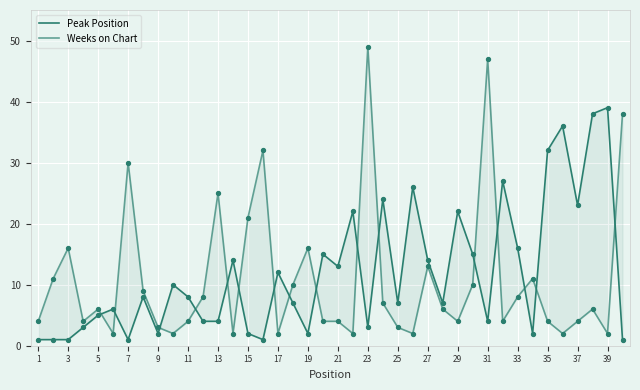

Which series reaches the minimum Y coordinate?

Peak Position